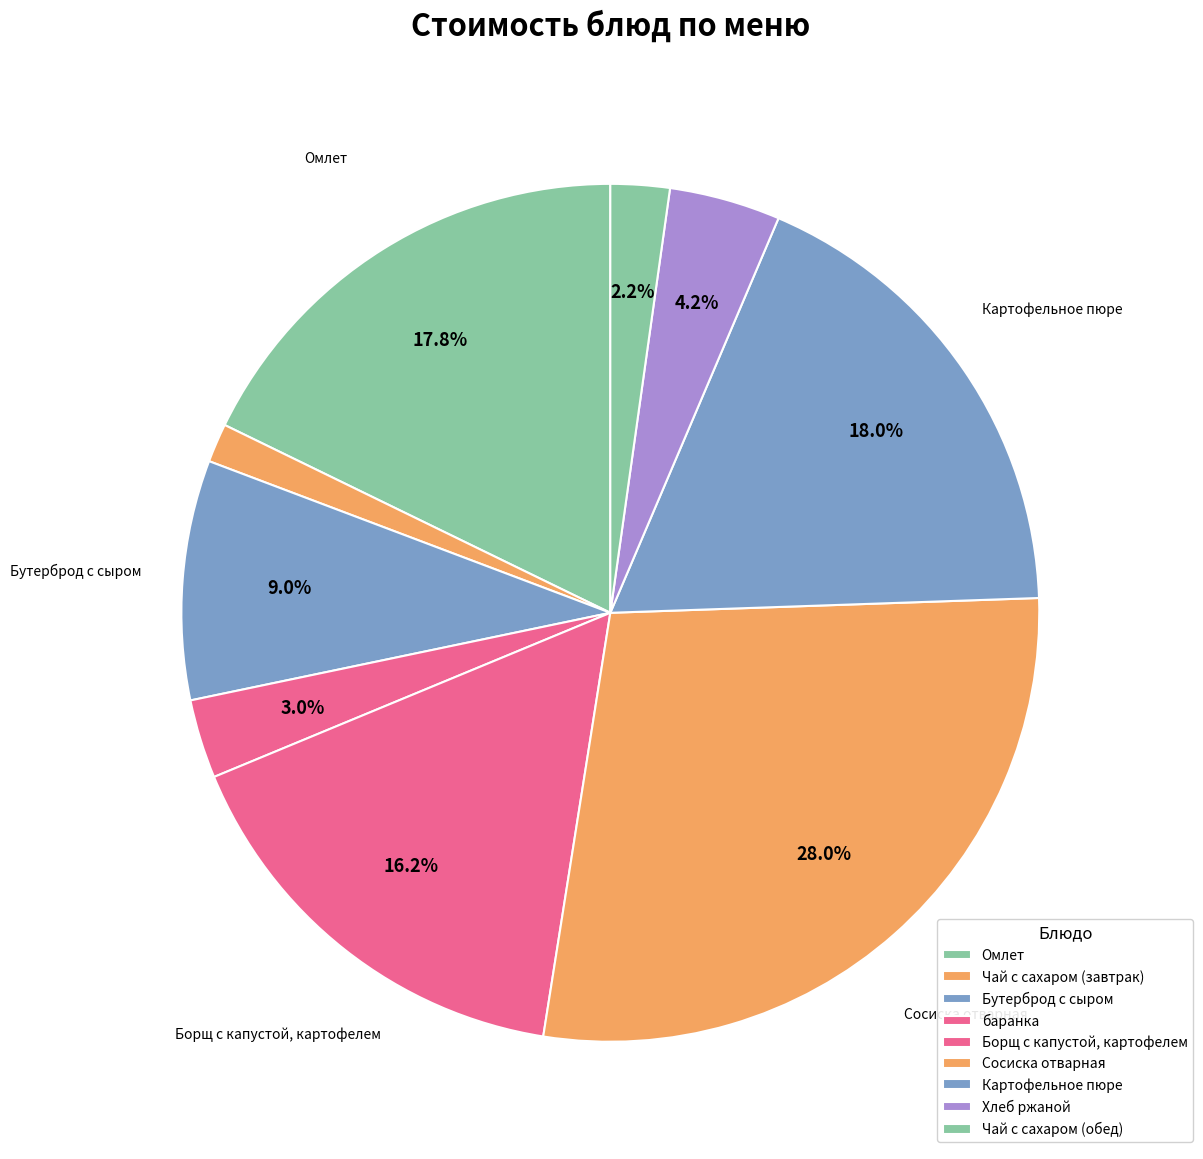

How many slices are in this pie chart?

9